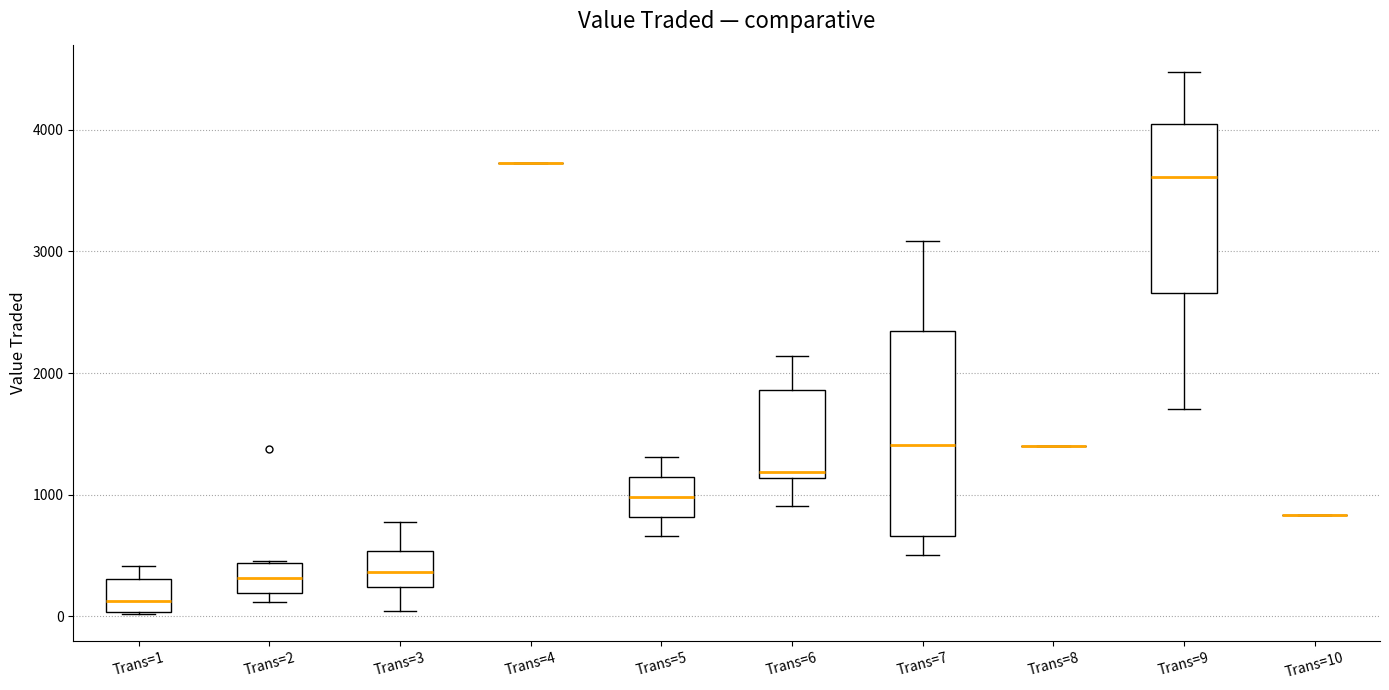

Reading left to right, transcribe this box plot: for each box, give where its median line is, the range the box spans, and where its two whiskers end, as read against the y-axis. The values are not printed on the chart, so give them approximately, as read against the axis.

Trans=1: median 100, box 0 to 300, whiskers 0 to 400
Trans=2: median 300, box 200 to 400, whiskers 100 to 500
Trans=3: median 400, box 200 to 500, whiskers 0 to 800
Trans=4: box collapsed to a line at 3700, whiskers 3700 to 3700
Trans=5: median 1000, box 800 to 1100, whiskers 700 to 1300
Trans=6: median 1200, box 1100 to 1900, whiskers 900 to 2100
Trans=7: median 1400, box 700 to 2300, whiskers 500 to 3100
Trans=8: box collapsed to a line at 1400, whiskers 1400 to 1400
Trans=9: median 3600, box 2700 to 4000, whiskers 1700 to 4500
Trans=10: box collapsed to a line at 800, whiskers 800 to 800